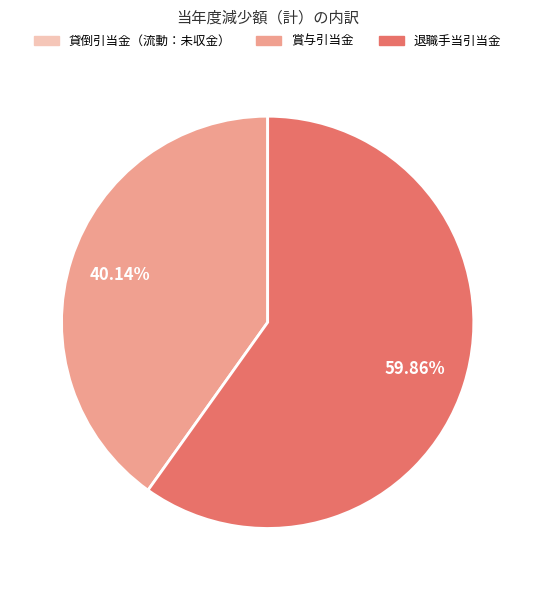

Which slice is the largest?

退職手当引当金